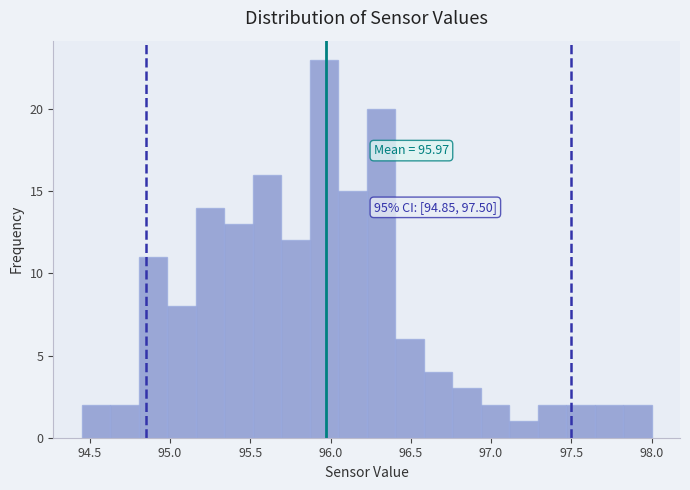

Around what value on the x-axis is the tallest bar? Give the approximate position of its centre, as read against the axis.

95.95